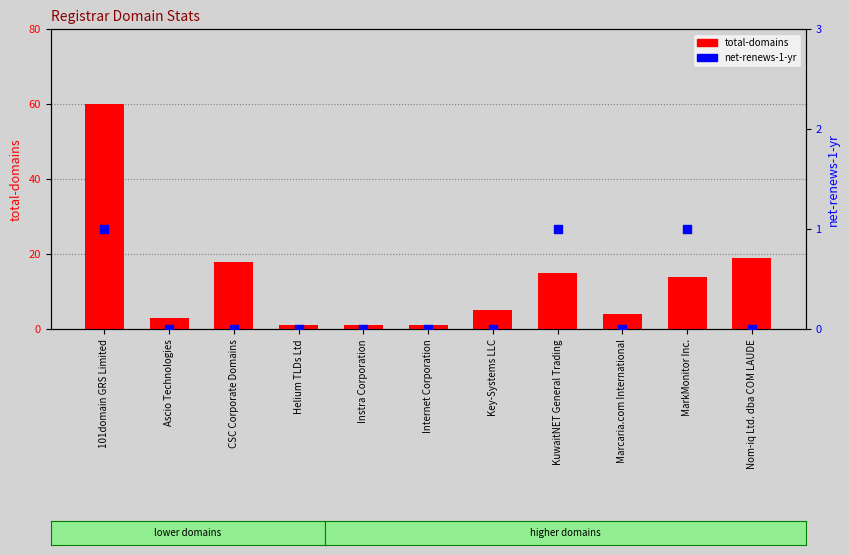

What are all the series names shown in the legend?

total-domains, net-renews-1-yr